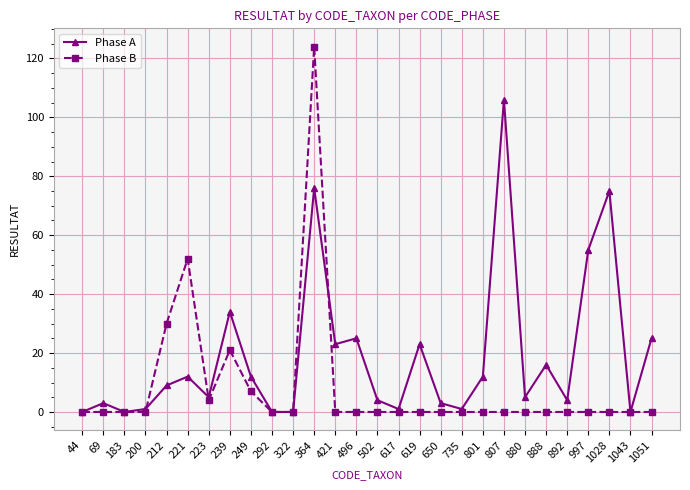

What is the difference between the second highest and minimum values in the Phase B series?

52